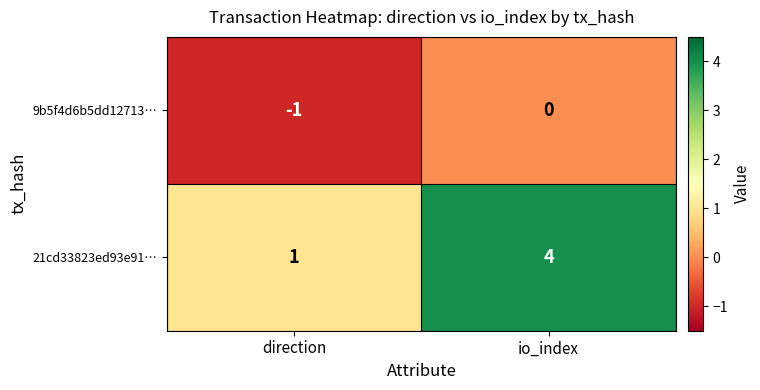

At which label is 21cd33823ed93e91… closest to 2?

direction